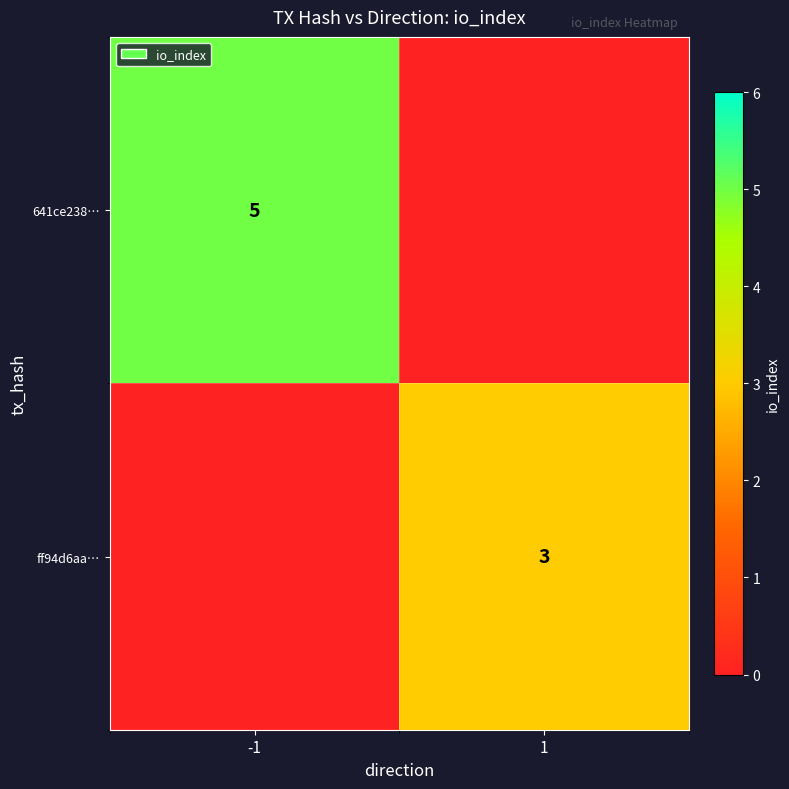

The value of 641ce238… at -1 is 7. True or false?

False